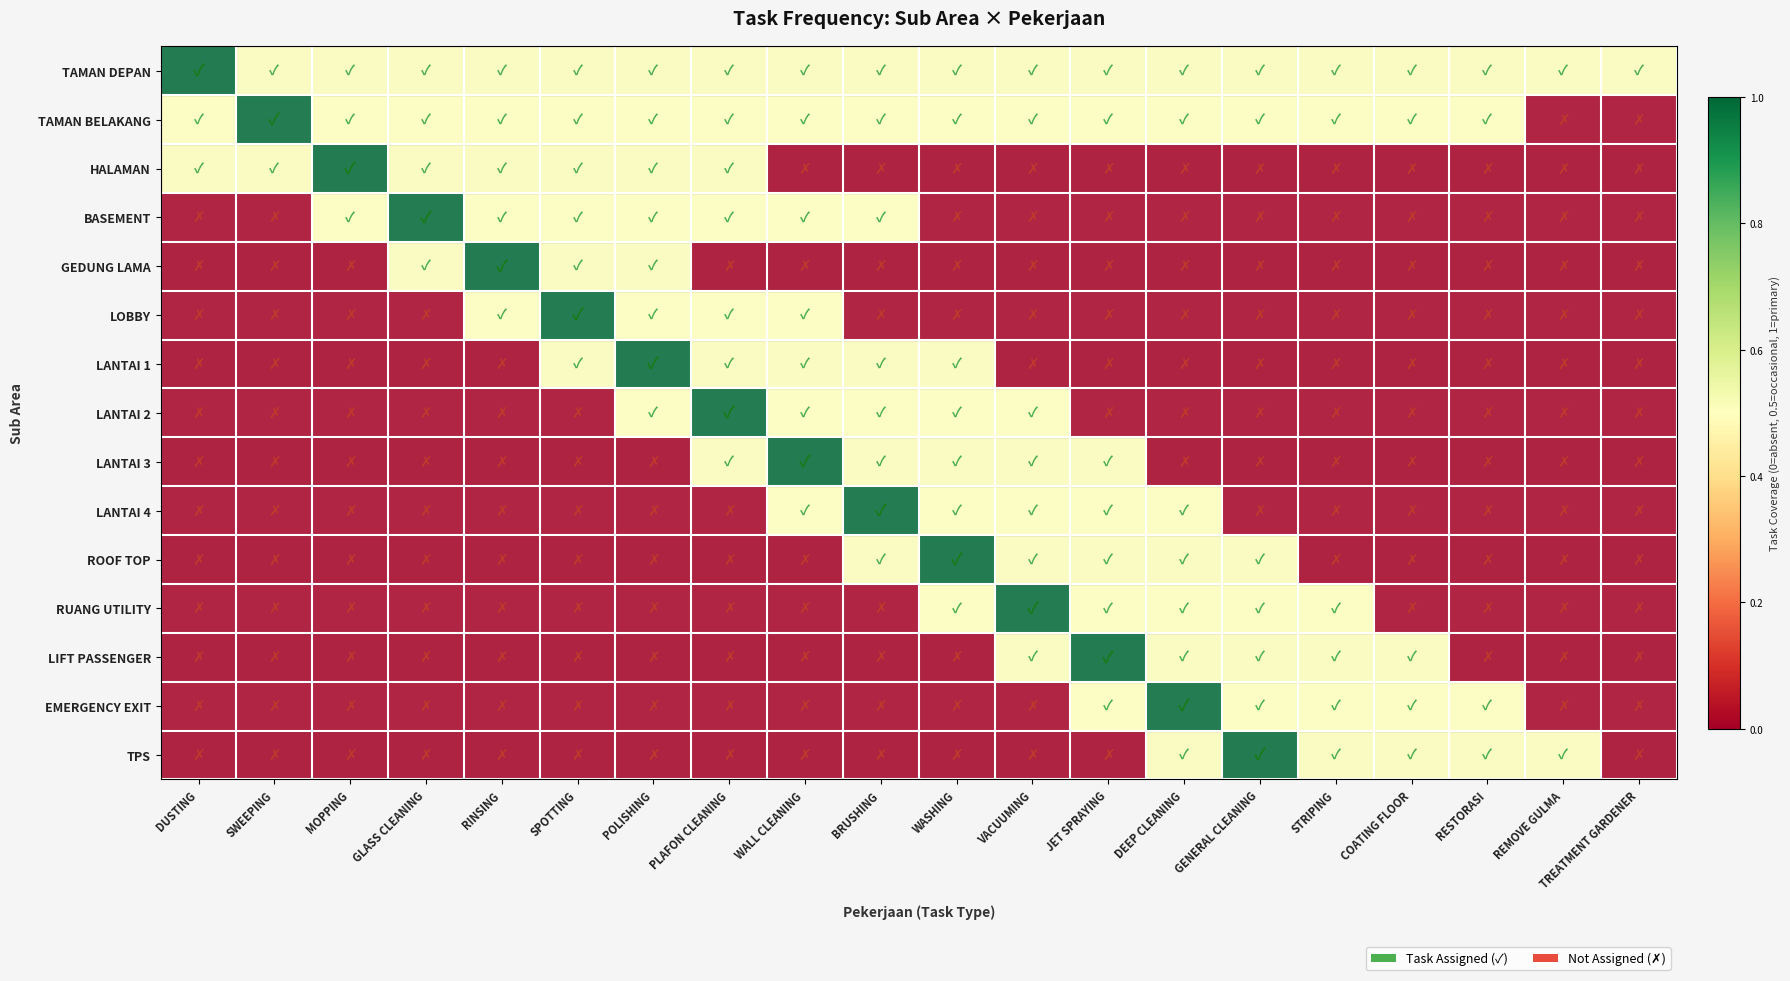

What is the total value across all series at REMOVE GULMA?

1.0